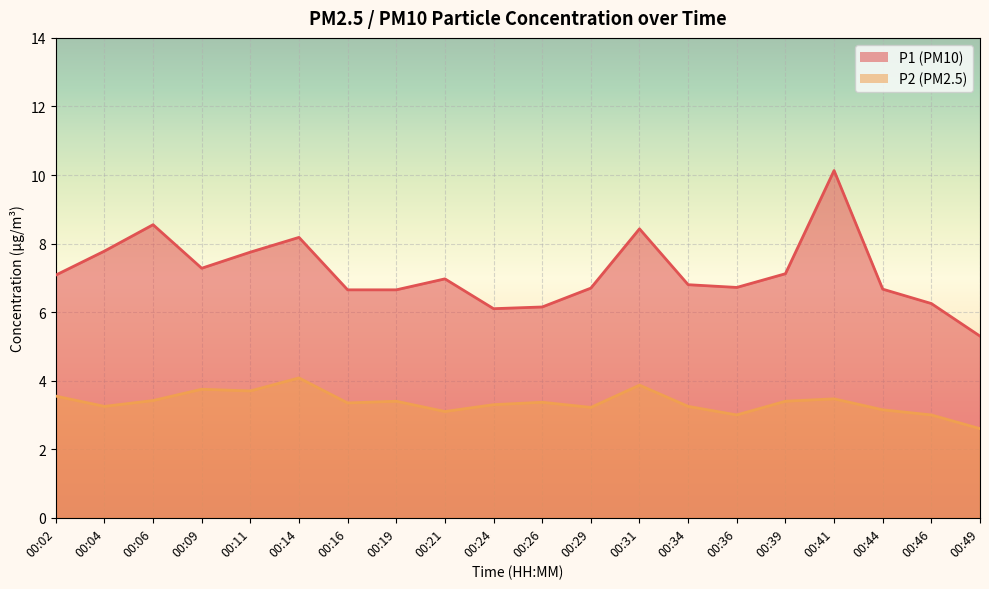

The P1 series shows 5.7 at 00:41. True or false?

False